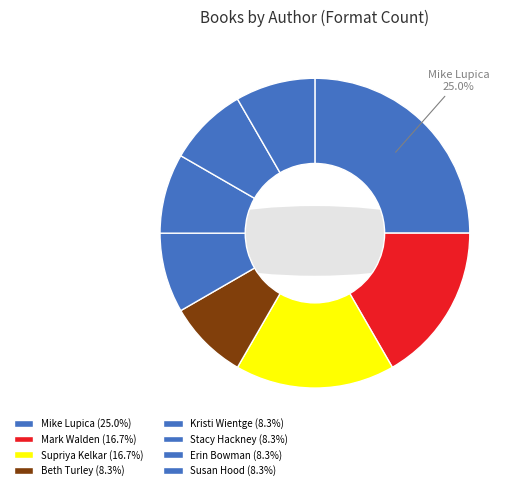

Which category has the smallest portion of the pie?

Beth Turley (100648786)